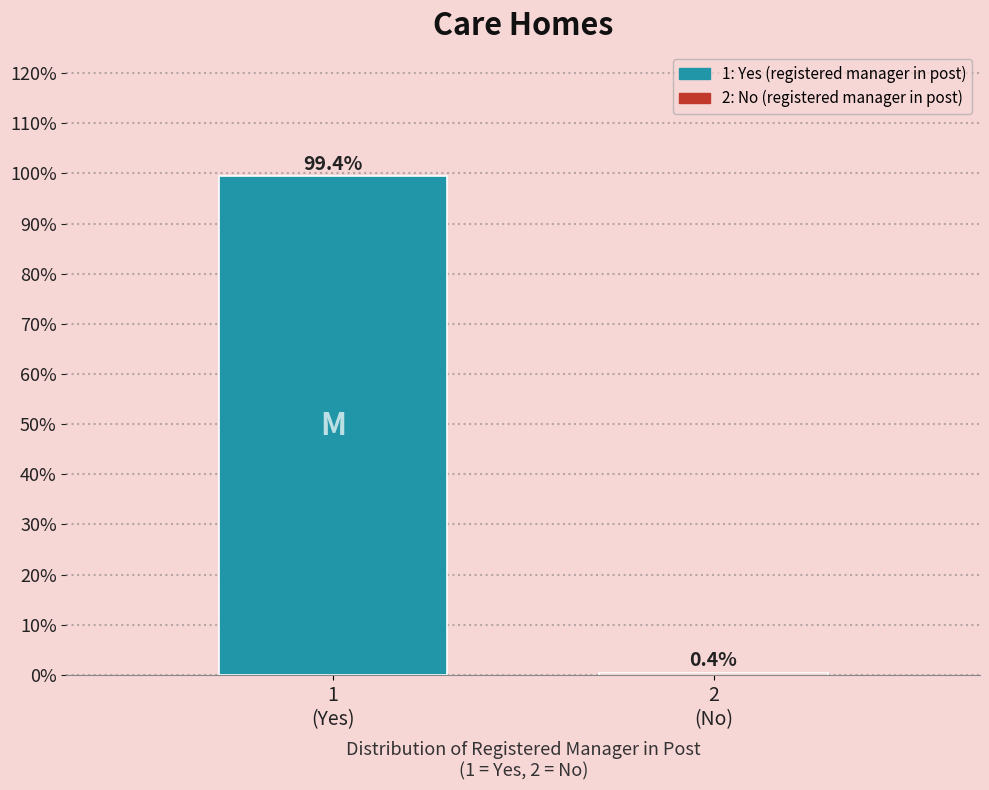

Reading left to right, what are all the values shown in this chart?

99.4	0.4